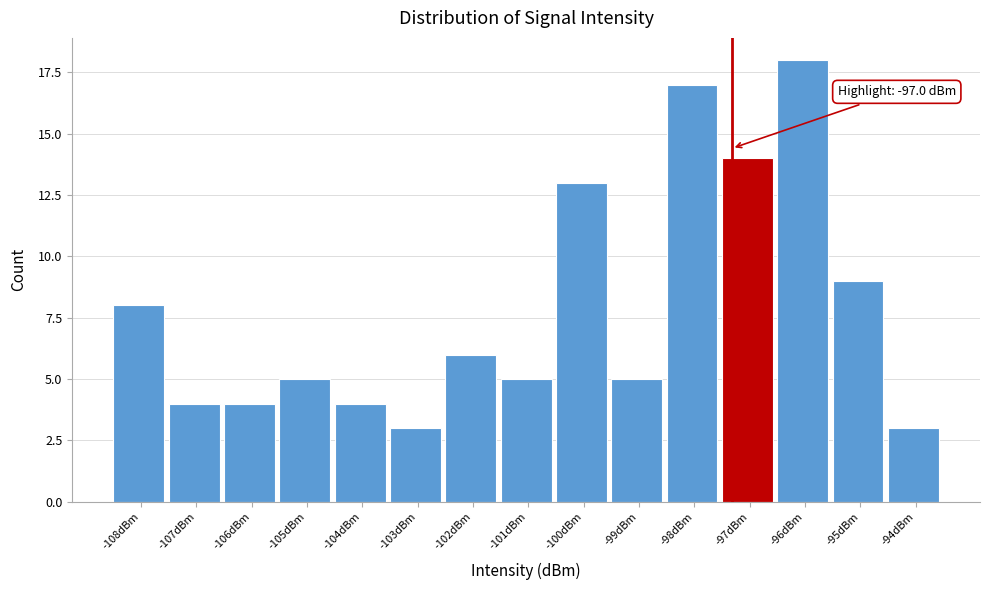

Reading left to right, extract all data points from this chart.

8	4	4	5	4	3	6	5	13	5	17	14	18	9	3